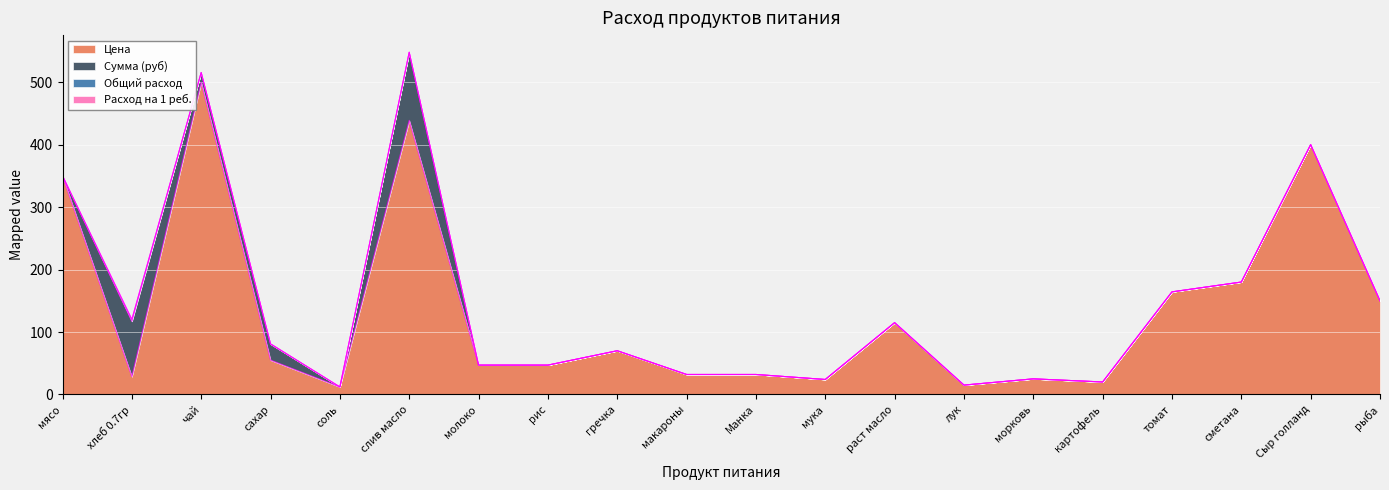

List the labels in order of Сумма (руб) value, smallest first.

мясо, соль, молоко, рис, гречка, макароны, Манка, мука, раст масло, лук, морковь, картофель, томат, сметана, Сыр голланд, рыба, чай, сахар, хлеб 0.7гр, слив масло